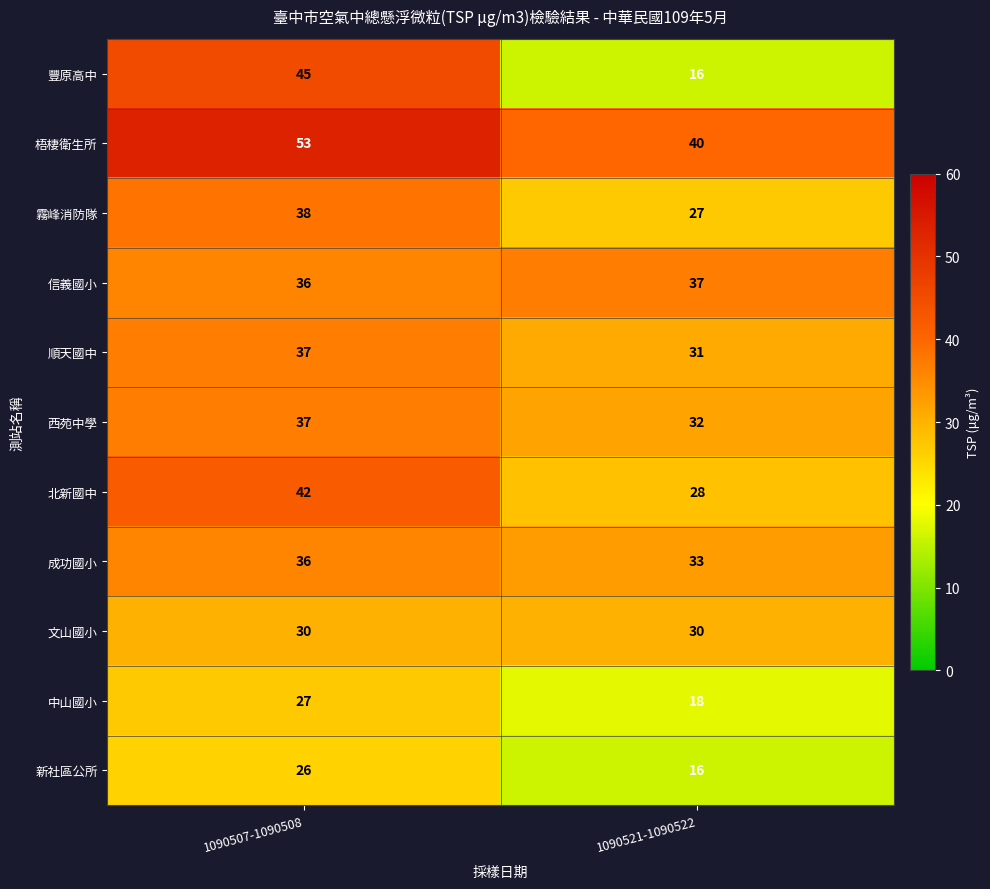

Reading right to left, transcribe all the data shown in this chart.

豐原高中: 16	45
梧棲衛生所: 40	53
霧峰消防隊: 27	38
信義國小: 37	36
順天國中: 31	37
西苑中學: 32	37
北新國中: 28	42
成功國小: 33	36
文山國小: 30	30
中山國小: 18	27
新社區公所: 16	26